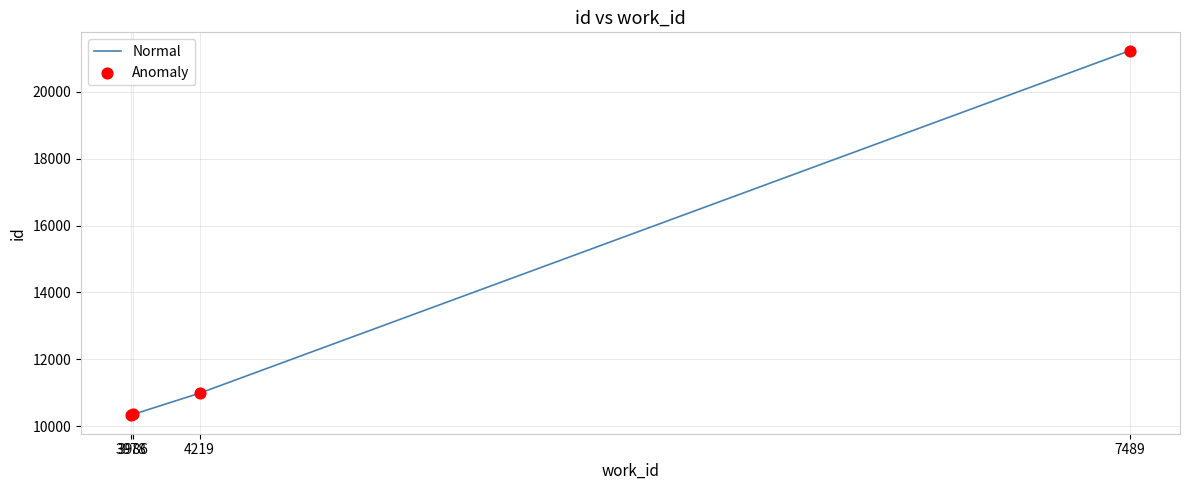

What is the difference between the maximum and minimum values?

10910